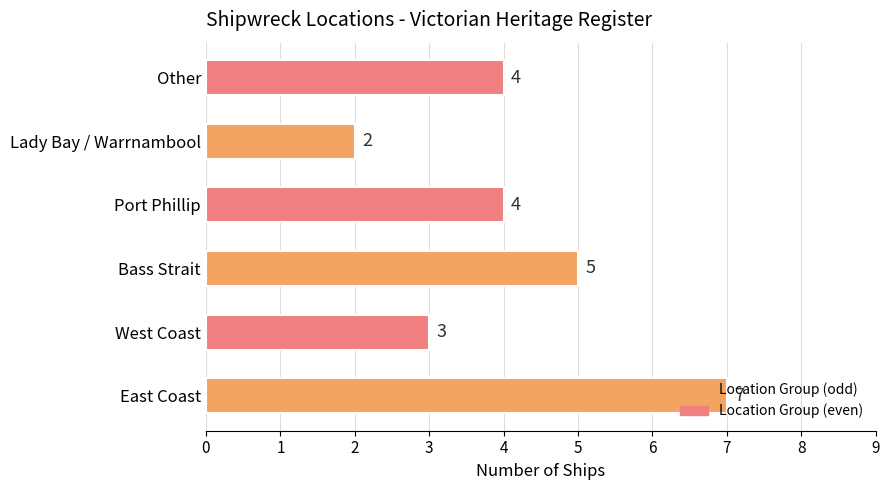

What is the difference between the maximum and minimum values?

5